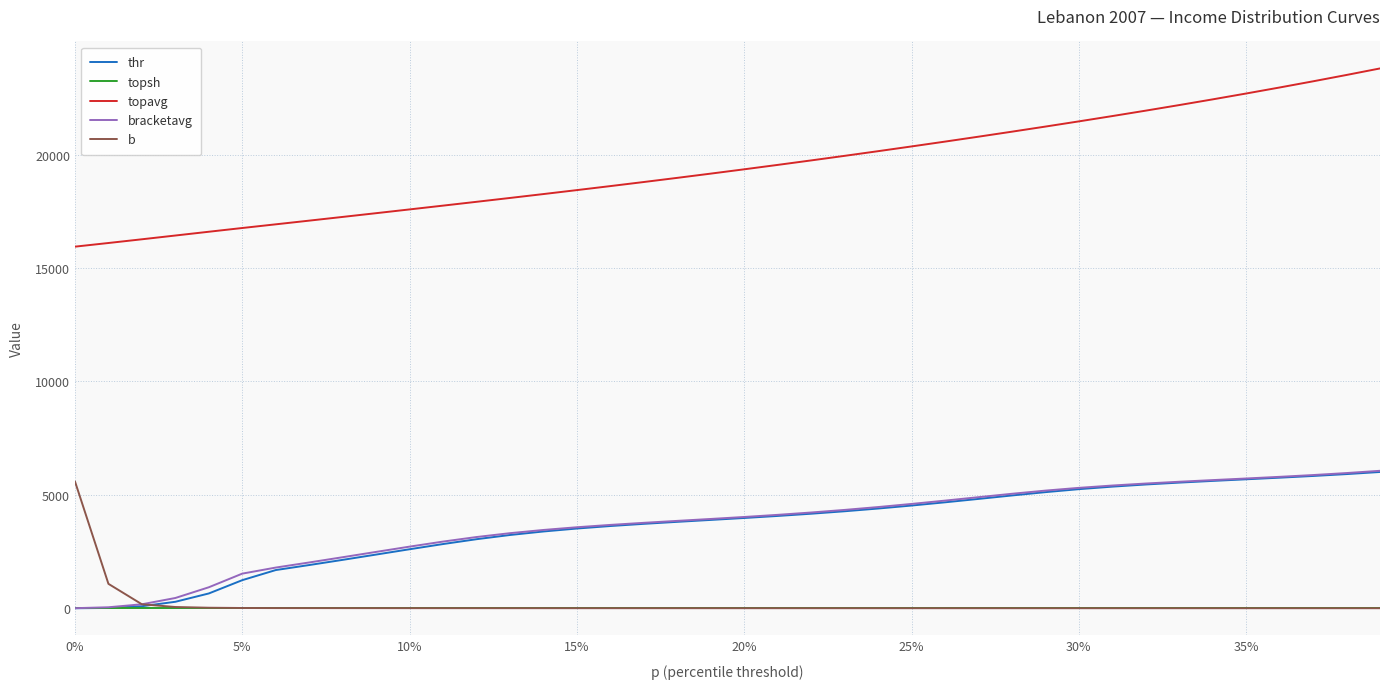

True or false: topavg and bracketavg intersect in this chart.

False